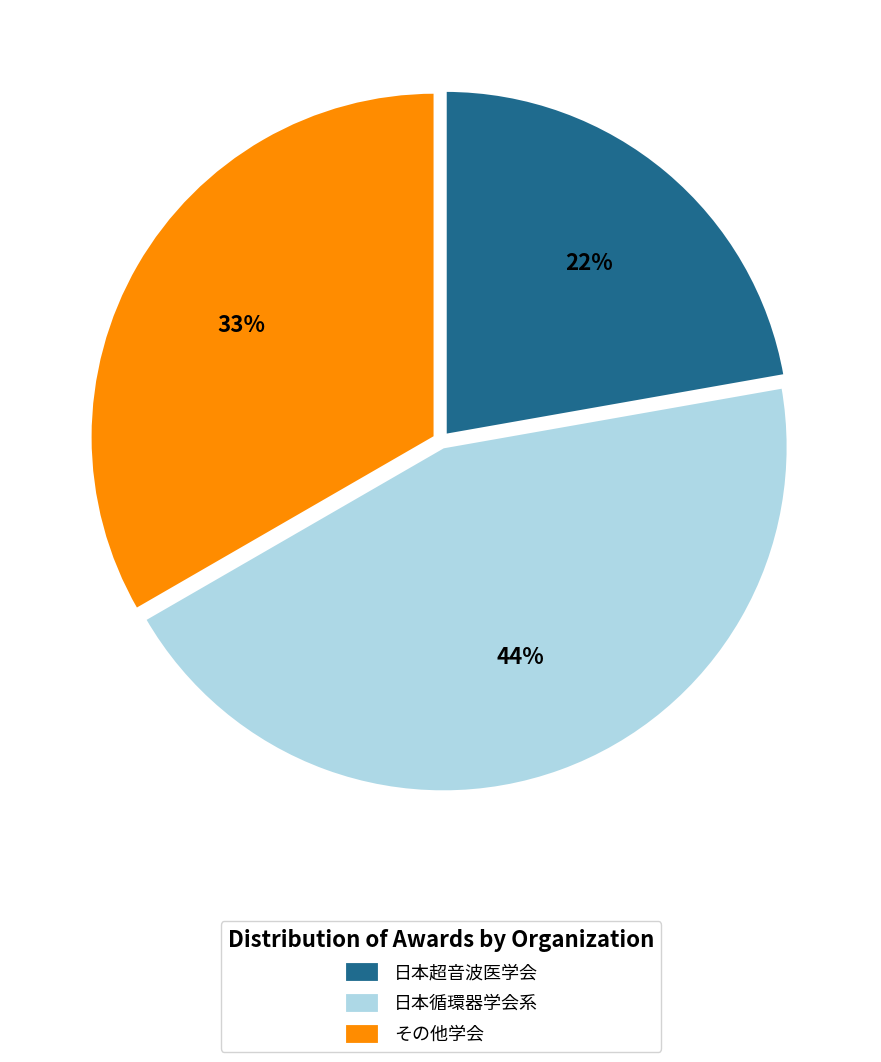

Do 日本循環器学会系 and その他学会 together represent more than half of the pie?

Yes